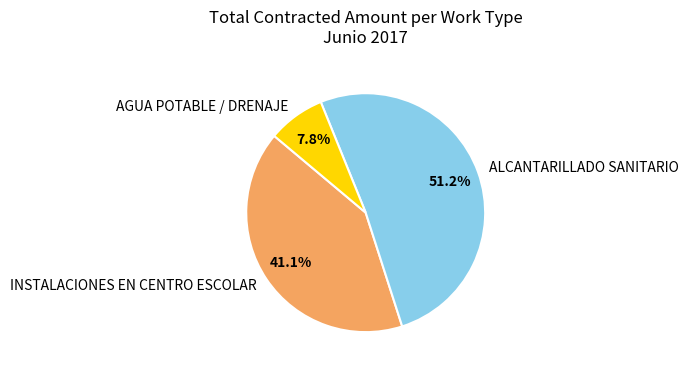

How many slices are in this pie chart?

3